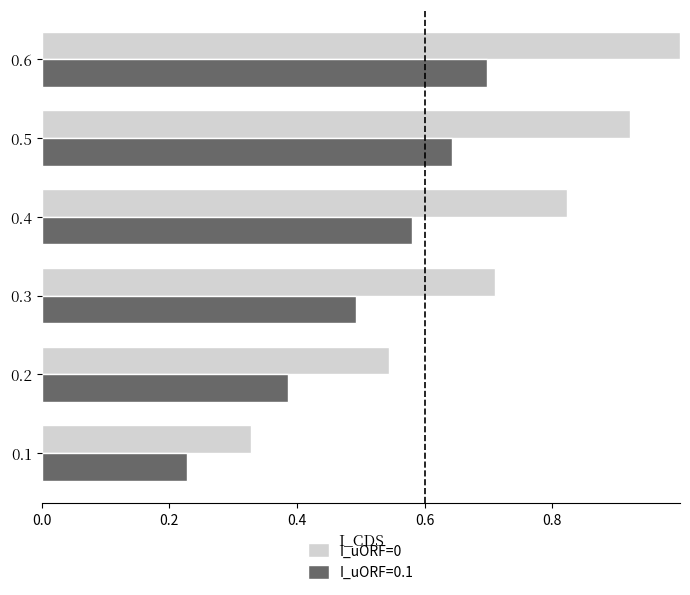

Is it true that I_uORF=0 equals 0.3 at 0.4?

False